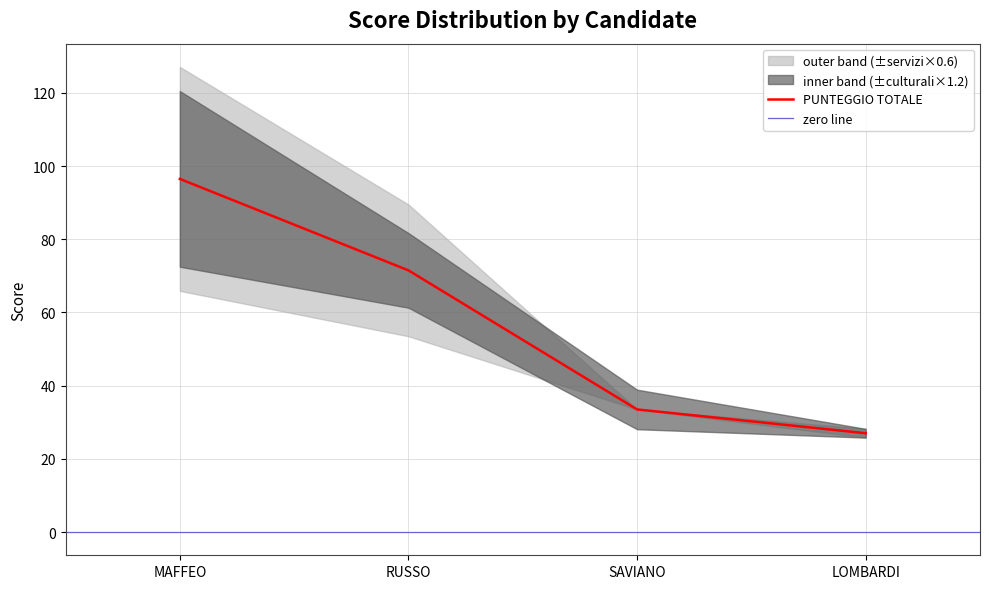

List the labels in order of PUNTEGGIO TOTALE value, smallest first.

LOMBARDI, SAVIANO, RUSSO, MAFFEO